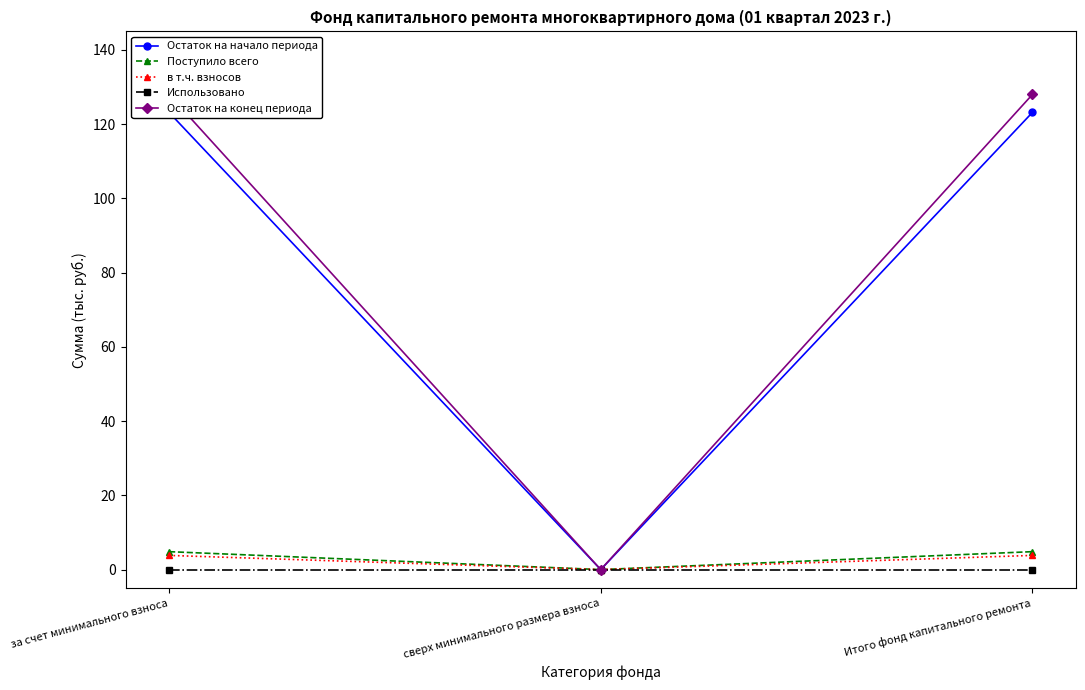

Rank the series at сверх минимального размера взноса from highest to lowest value.

Остаток на начало периода, Поступило всего, в т.ч. взносов, Использовано, Остаток на конец периода